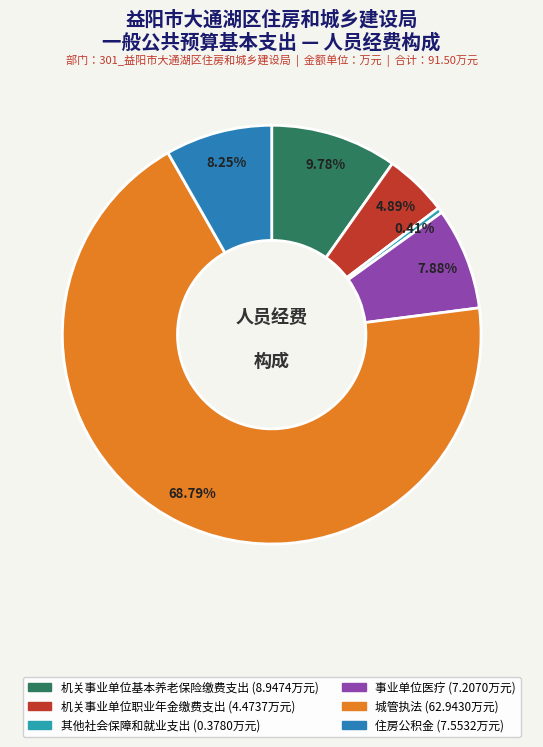

Is there a majority slice in this chart?

Yes